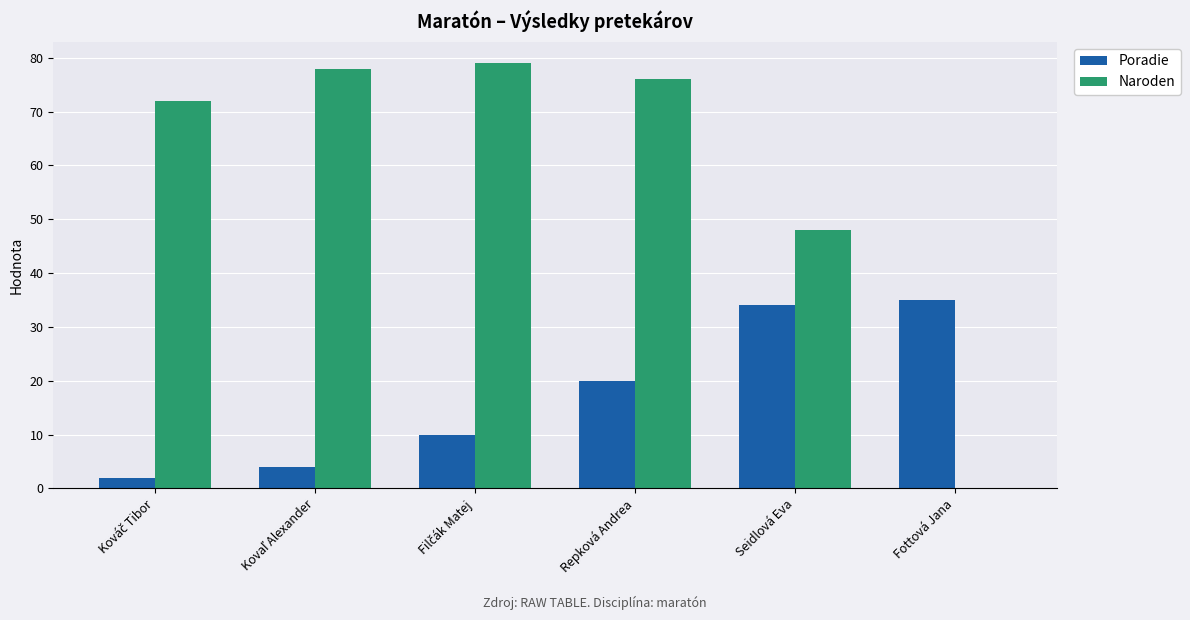

Which series has the largest total across all categories?

Naroden